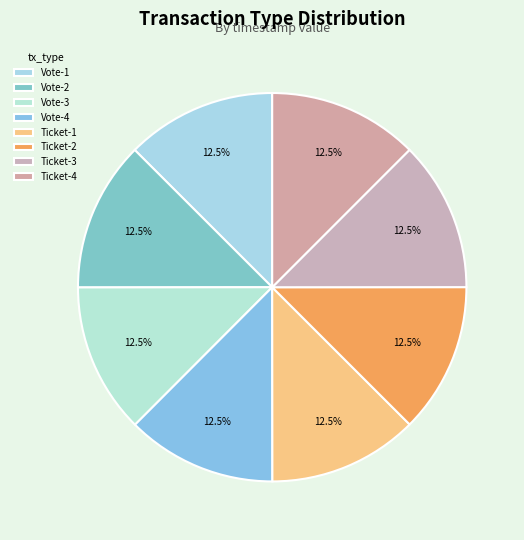

Is there a majority slice in this chart?

No